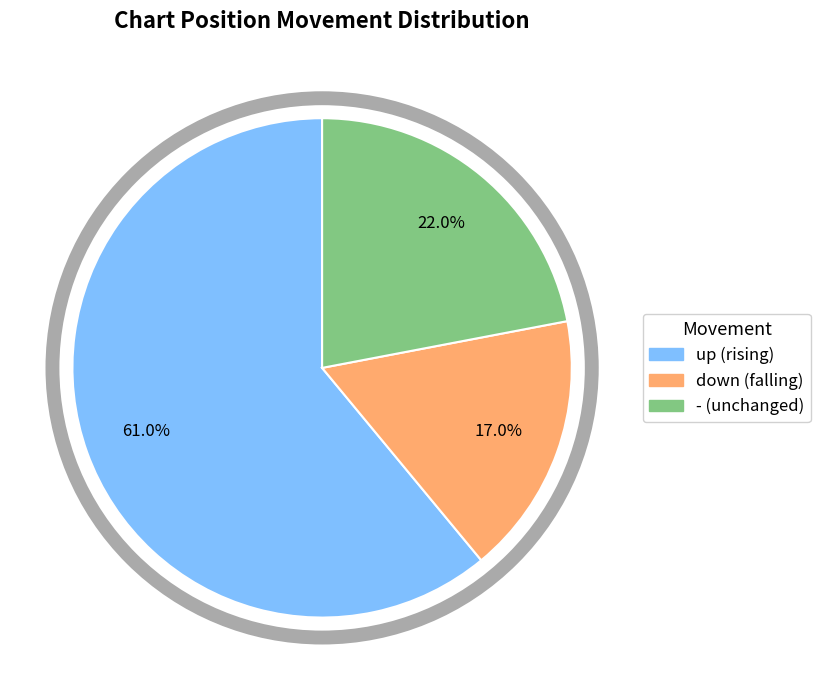

Count the number of slices in the pie.

3